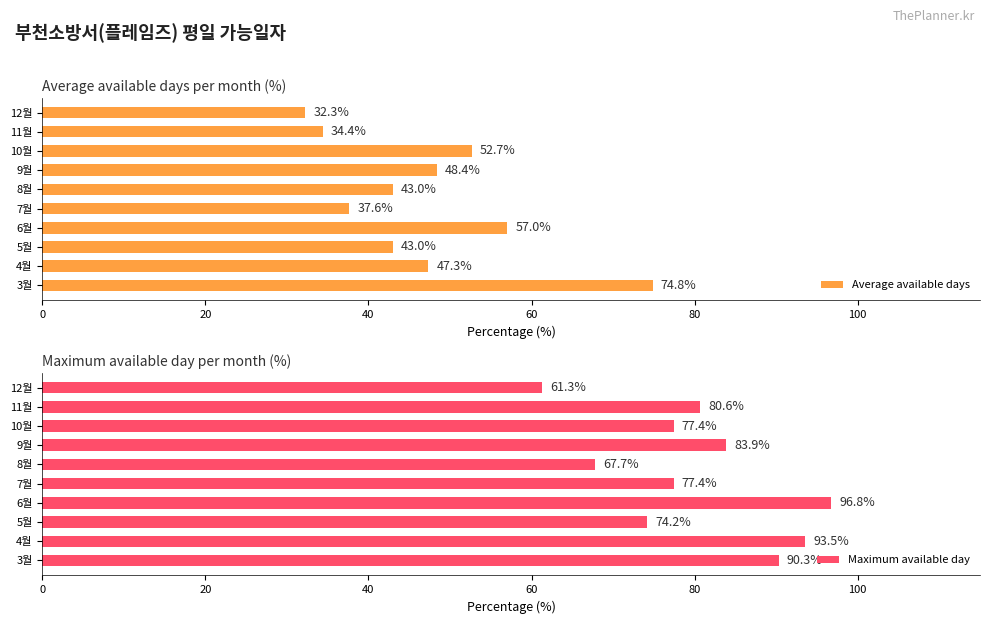

What value does the Average available days series have at 7월?

37.6